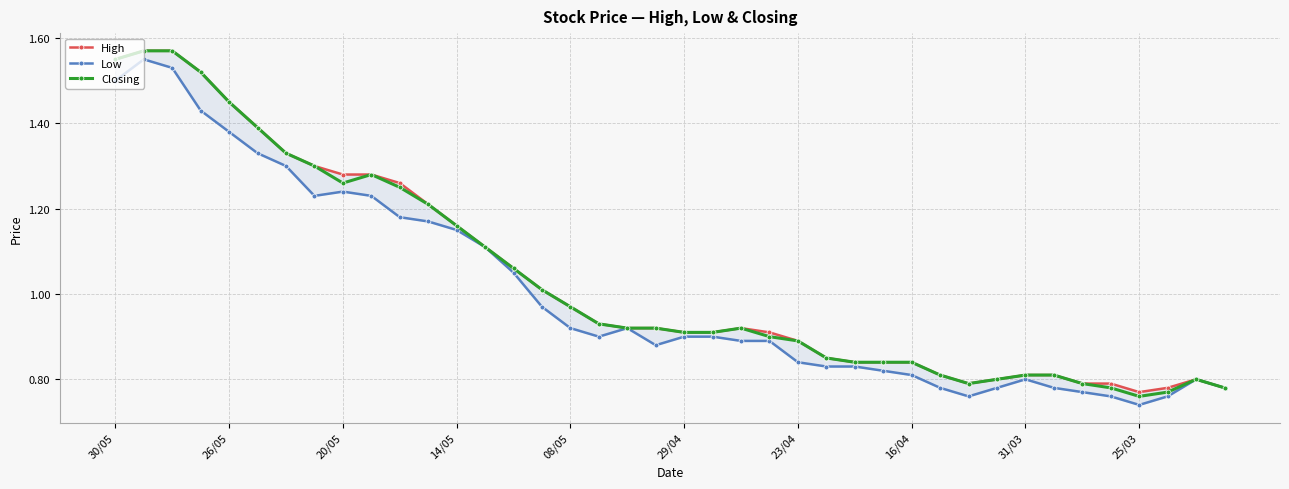

True or false: Closing and Low intersect in this chart.

False